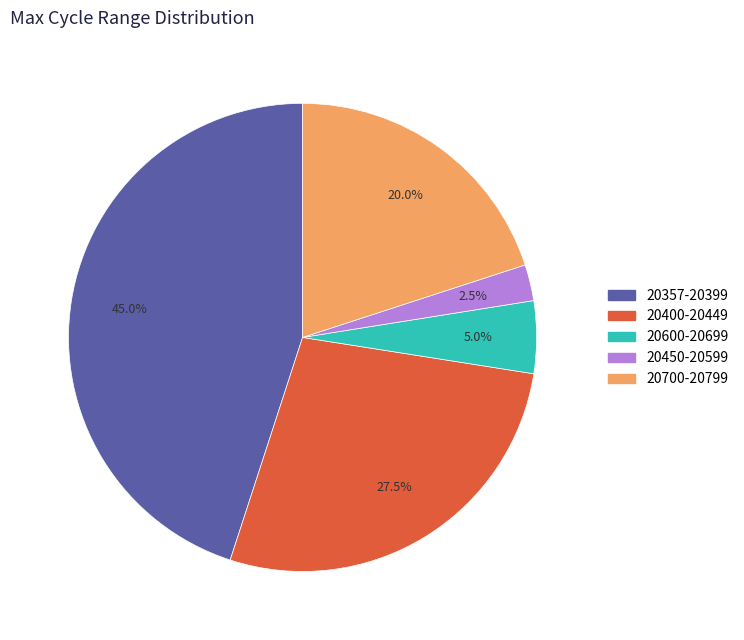

Is there any slice that represents more than half of the pie?

No